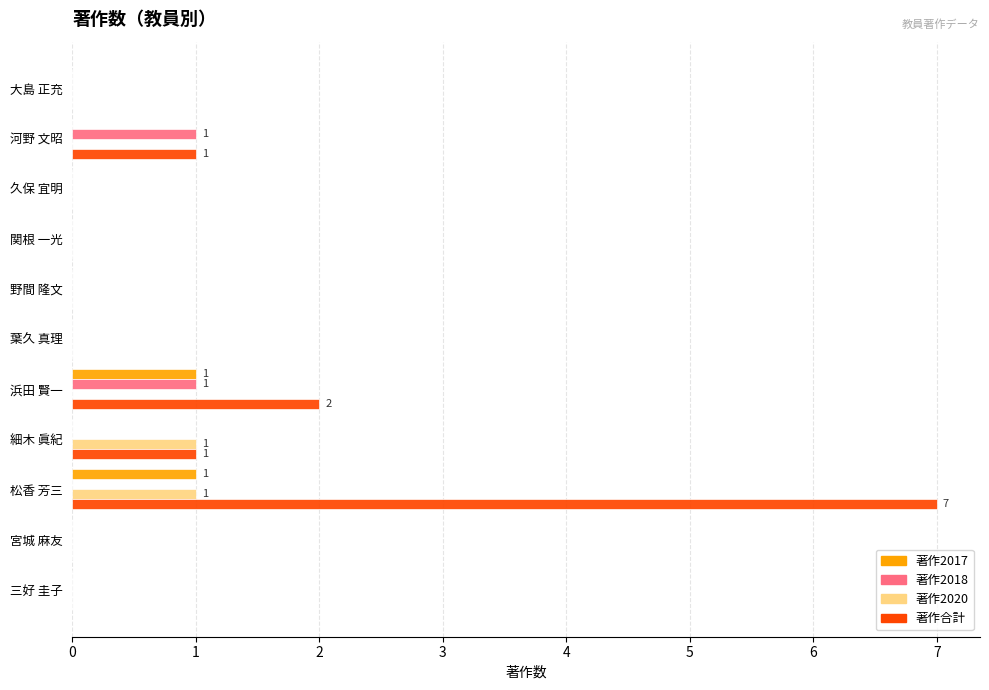

What is the maximum value shown in the chart?

7